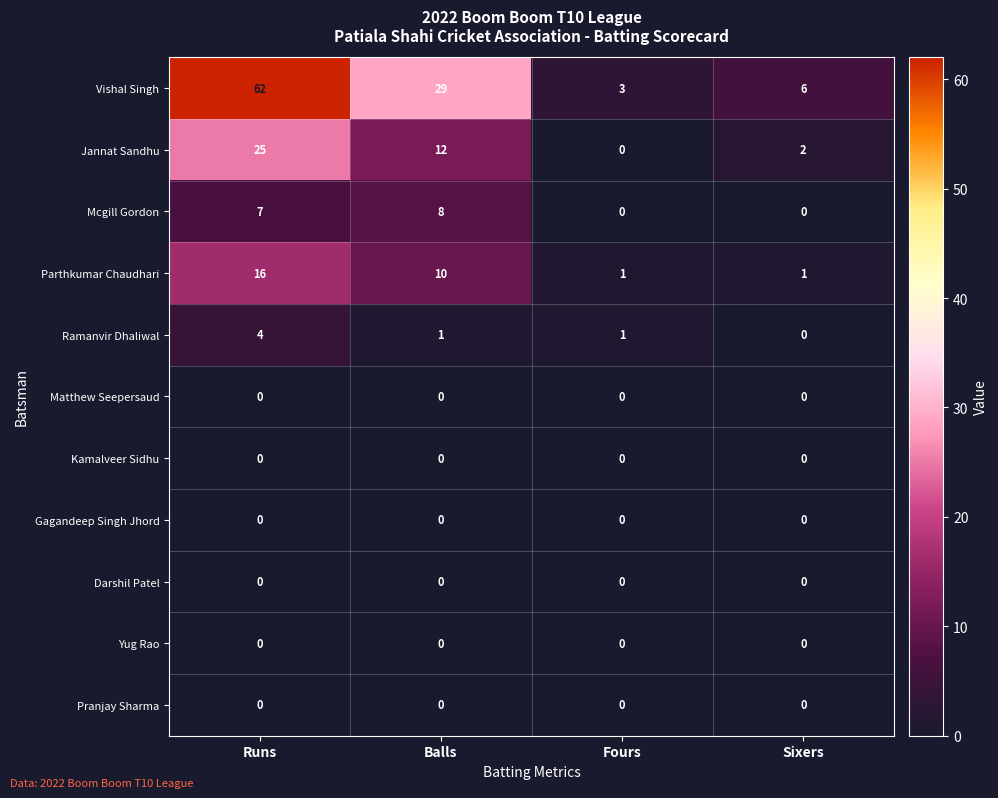

True or false: Yug Rao has a value of 0 at Balls.

True